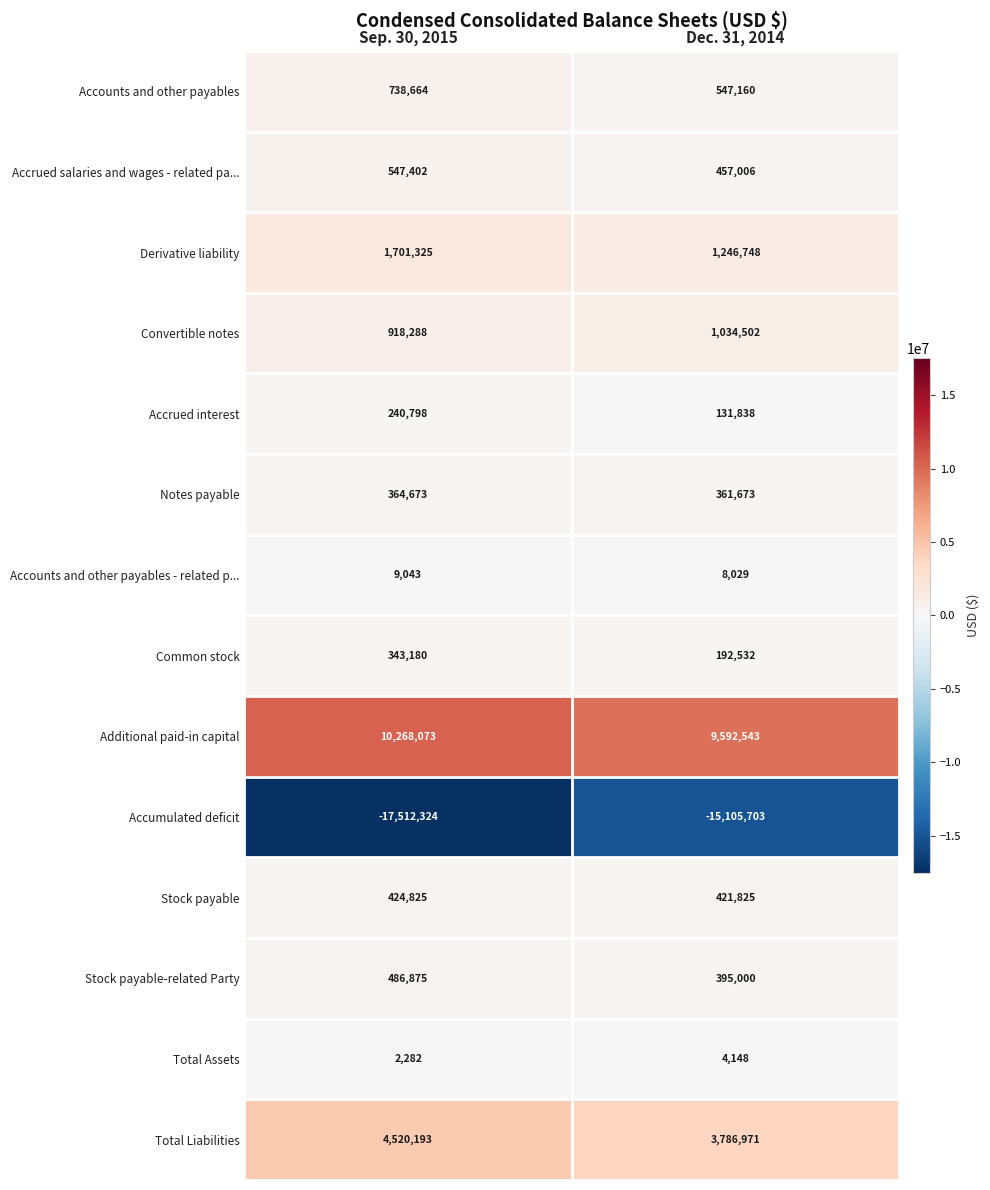

At how many categories does at least one series exceed 864583?

2